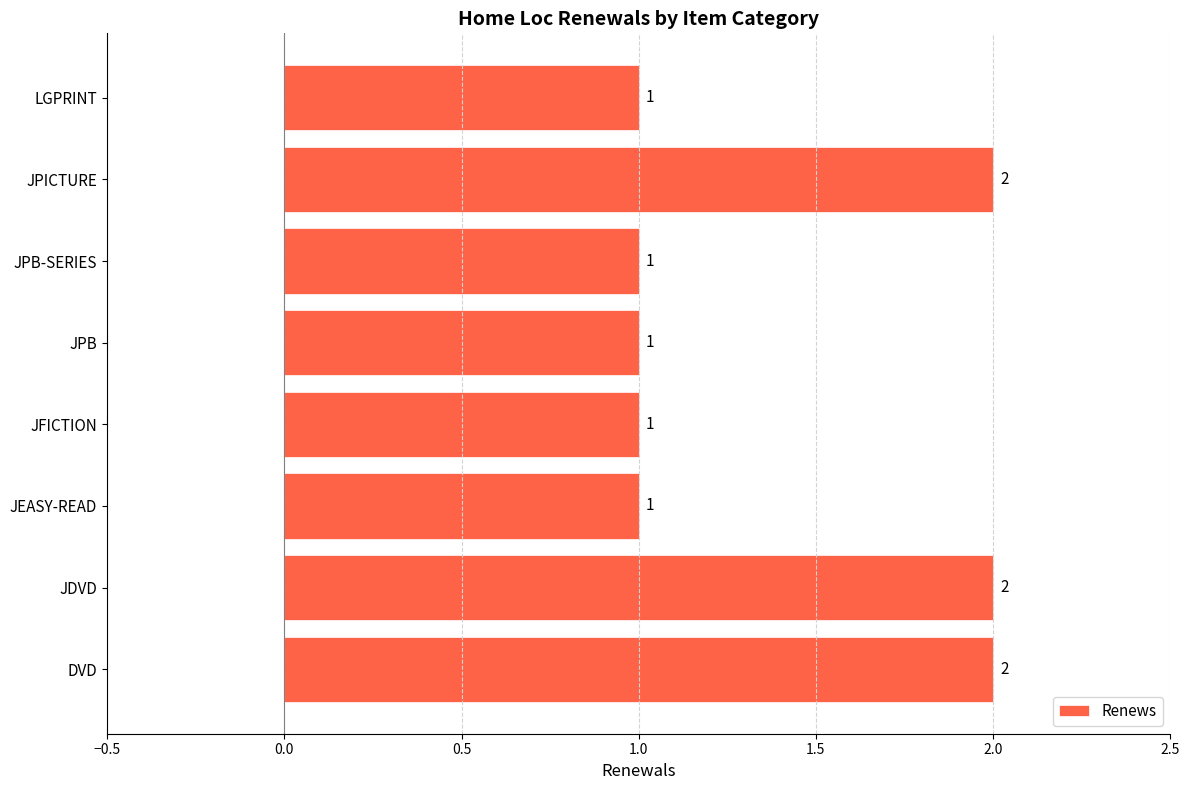

Which has a higher value, JPB-SERIES or JPICTURE?

JPICTURE